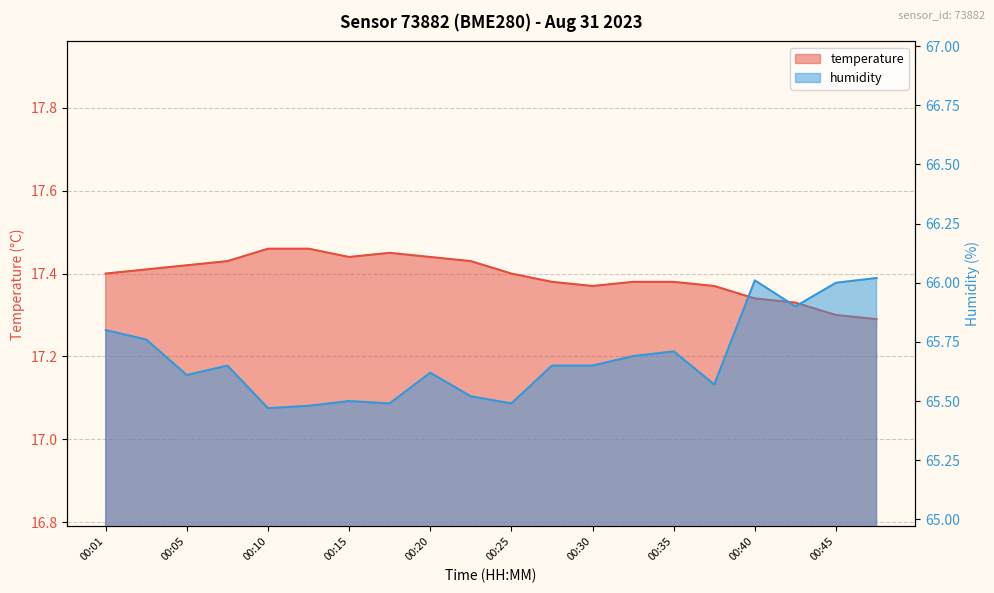

What is the difference between the highest and lowest values at 00:18?

48.0